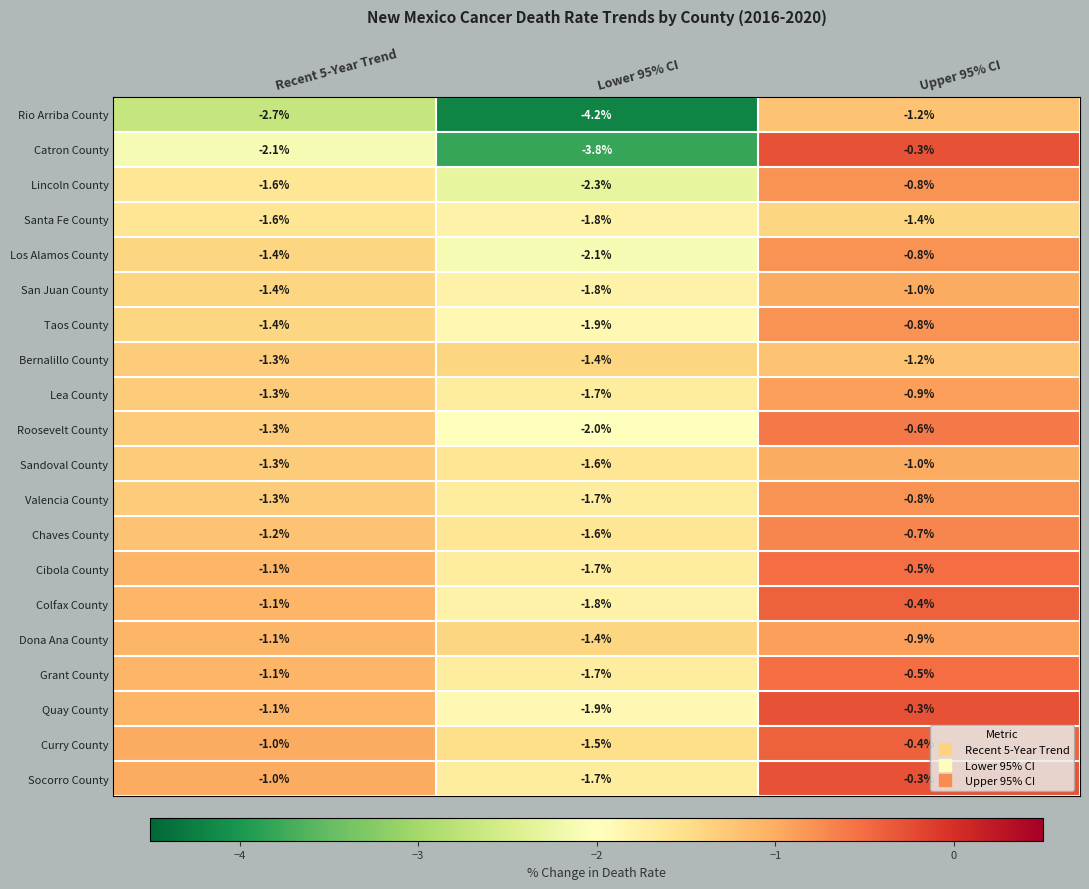

Which series has the largest range (max minus min)?

Catron County